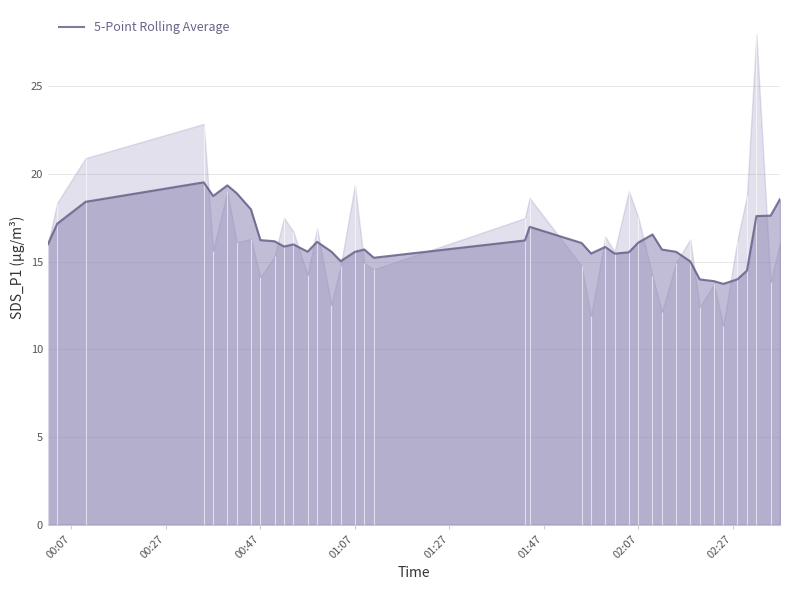

What is the difference between the maximum and minimum values?

5.8